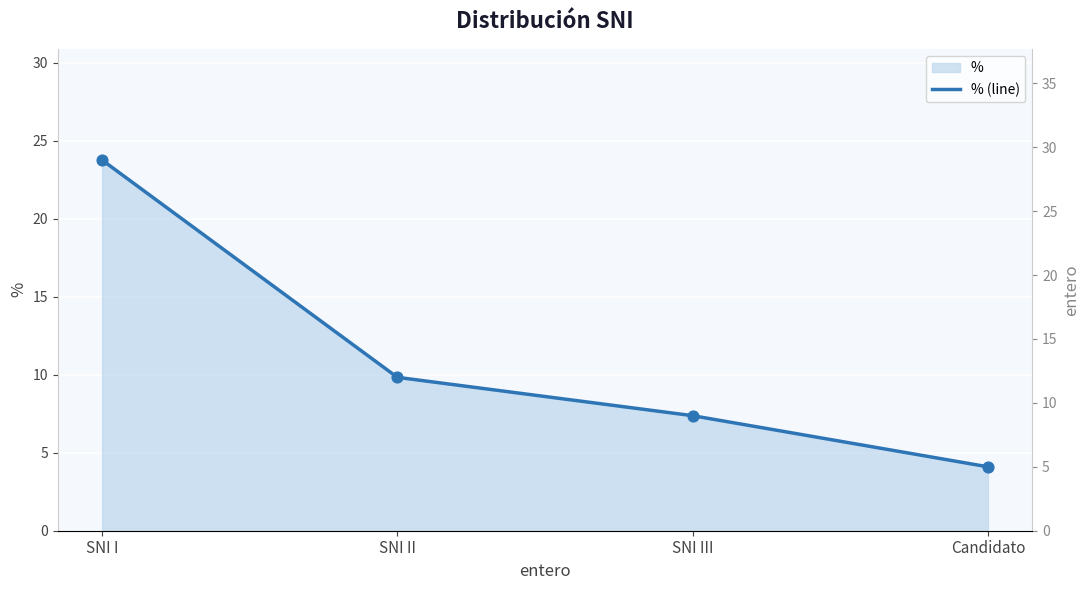

Which has a higher value, Candidato or SNI I?

SNI I